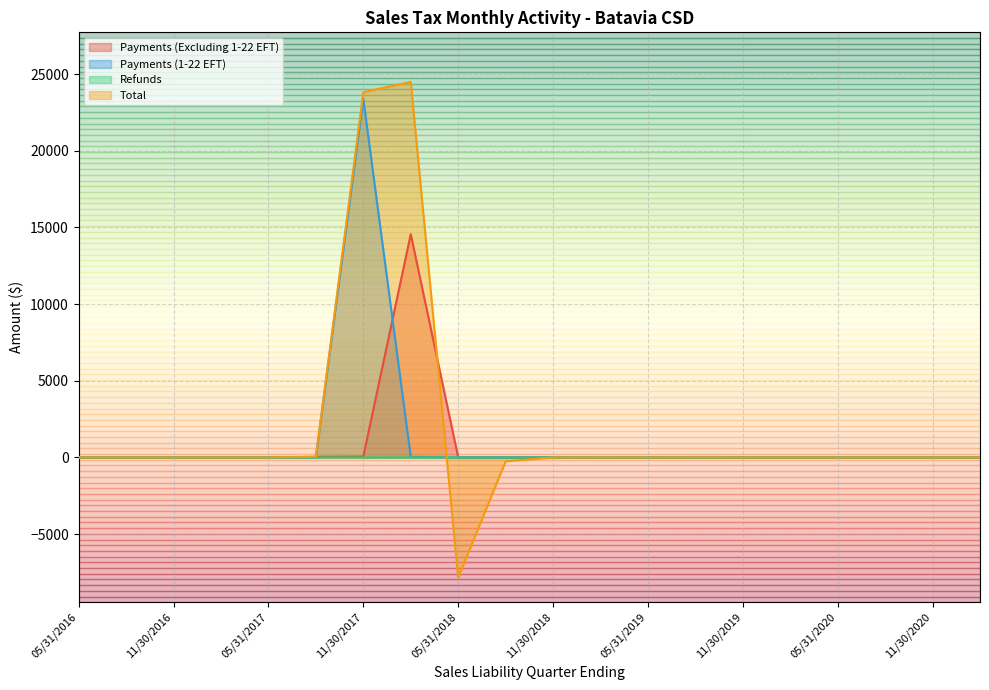

What is the sum of the Total values at 11/30/2018 and 11/30/2016?

-5.7